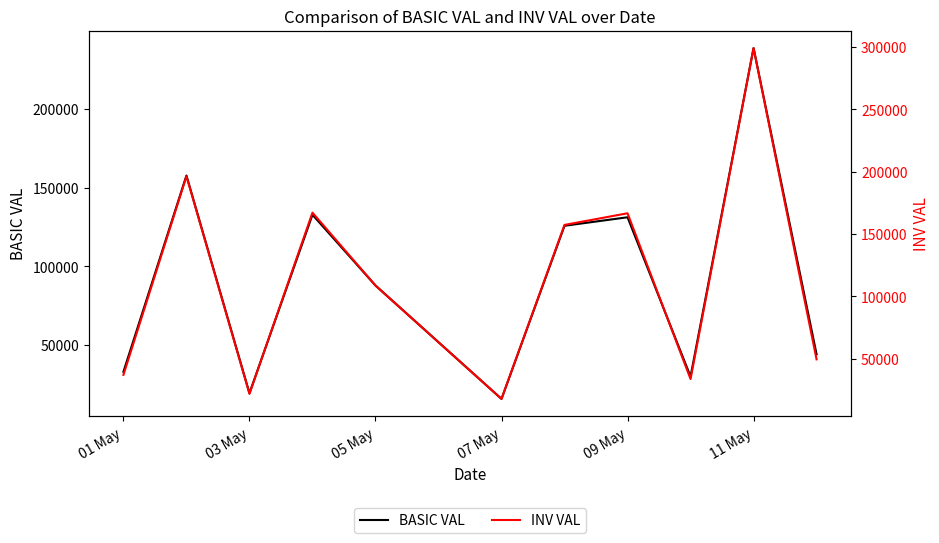

How many data points in INV VAL are less than 108695?

5